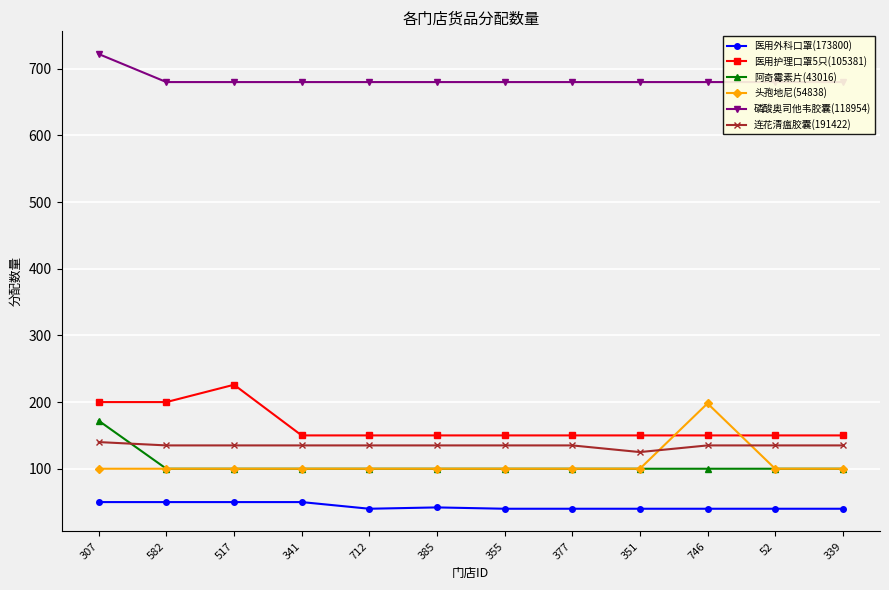

What is the spread (max minus min) of values at 351?

640